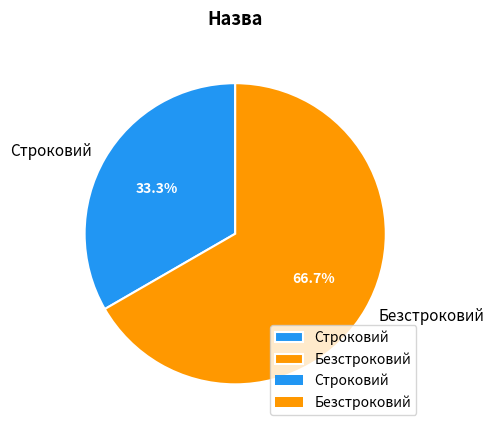

Which slice is the largest?

Безстроковий